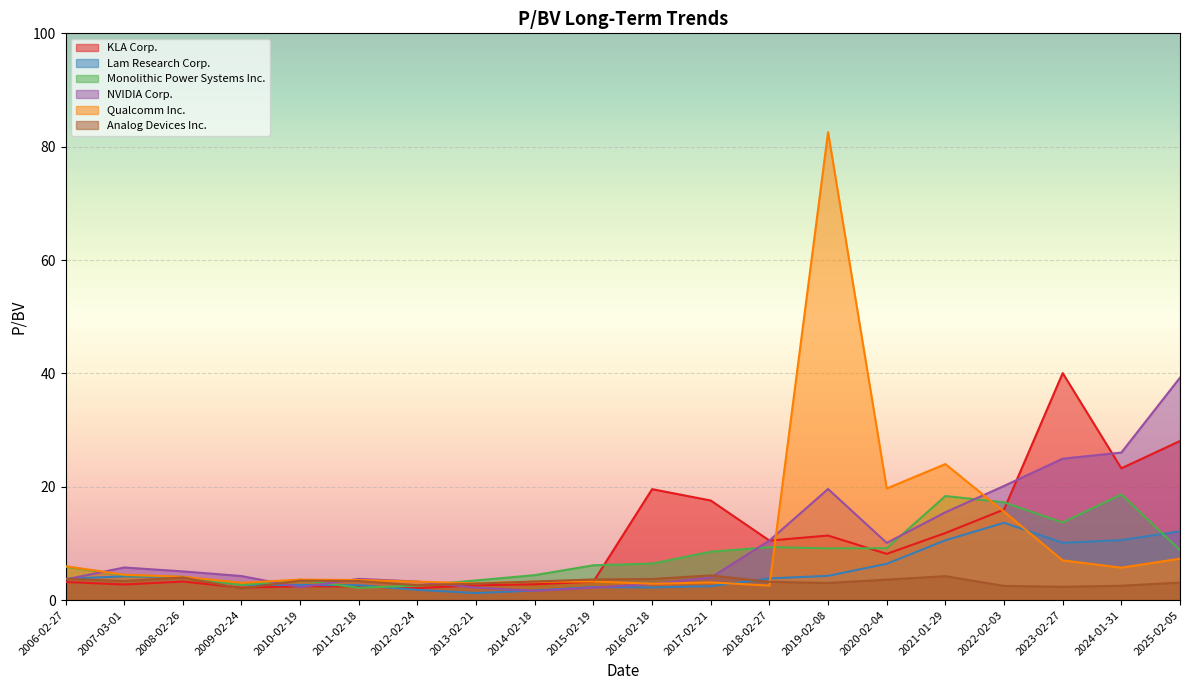

How many lines are shown in the chart?

6